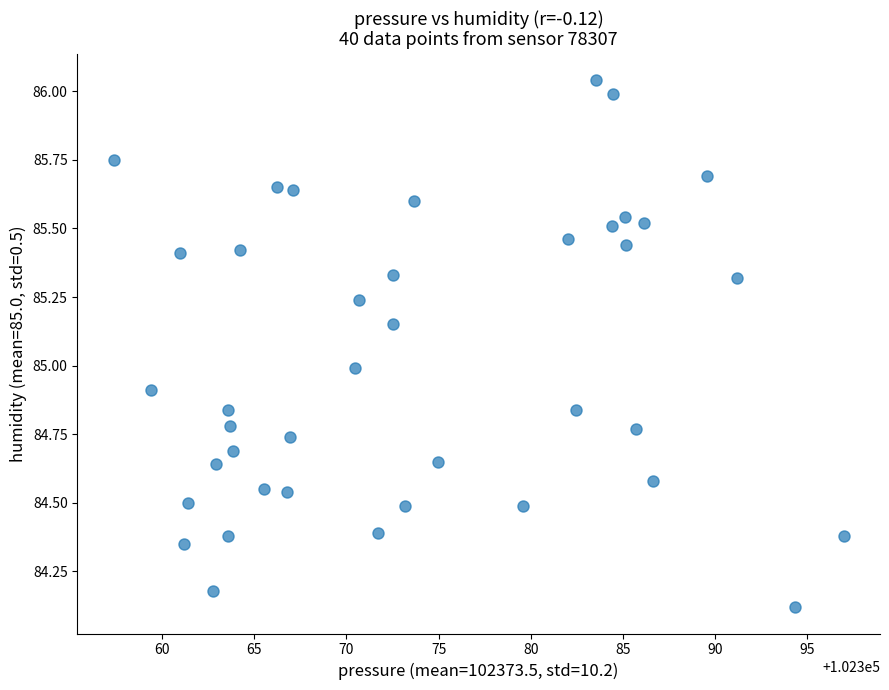

What is the range of X values (max minus min)?

39.6